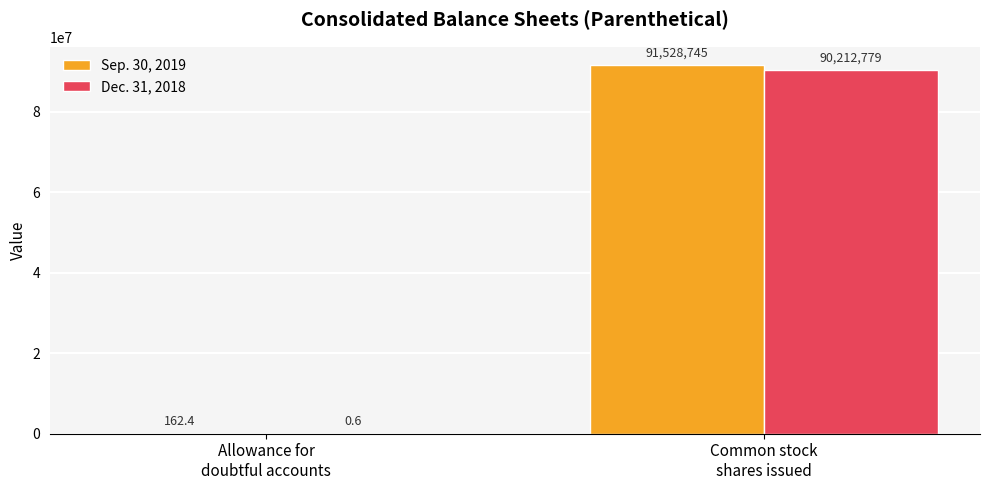

Reading right to left, extract all data points from this chart.

Sep. 30, 2019: Common stock
shares issued=91528745.0	Allowance for
doubtful accounts=162.4
Dec. 31, 2018: Common stock
shares issued=90212779.0	Allowance for
doubtful accounts=0.6